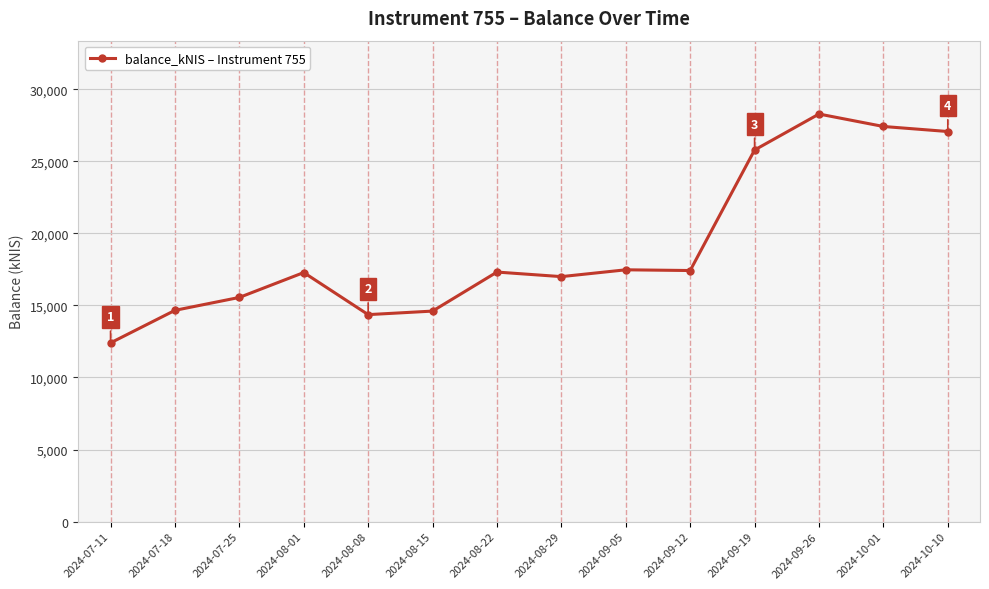

Is it true that the value at 2024-10-10 is 27067.9?

True